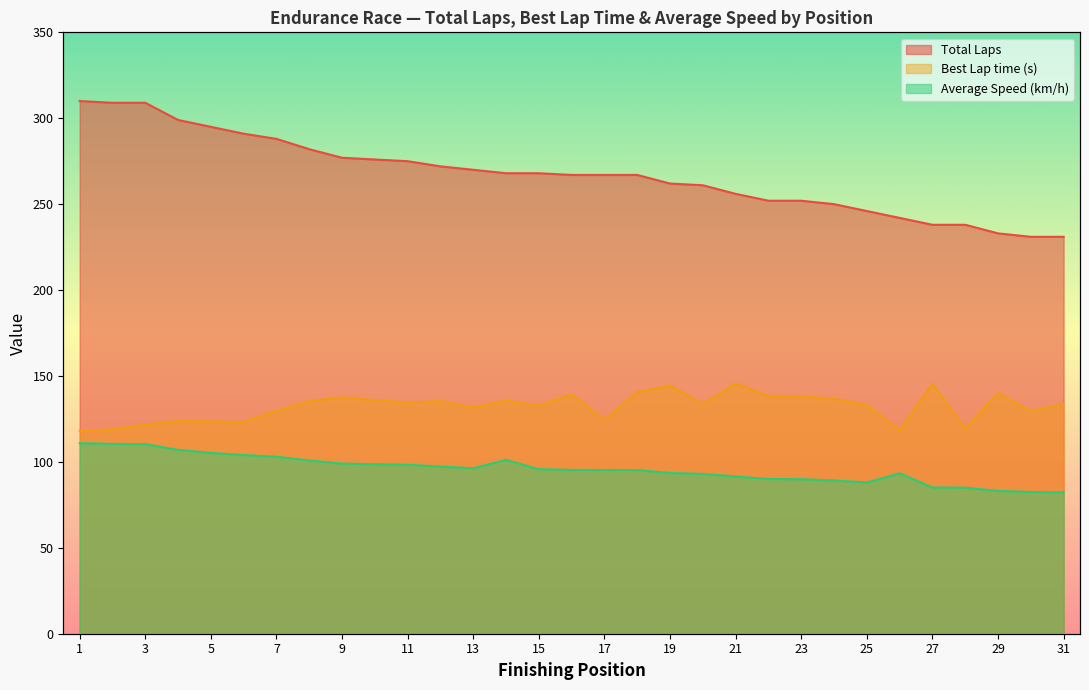

What are all the series names shown in the legend?

Total Laps, Best Lap time, Average Speed